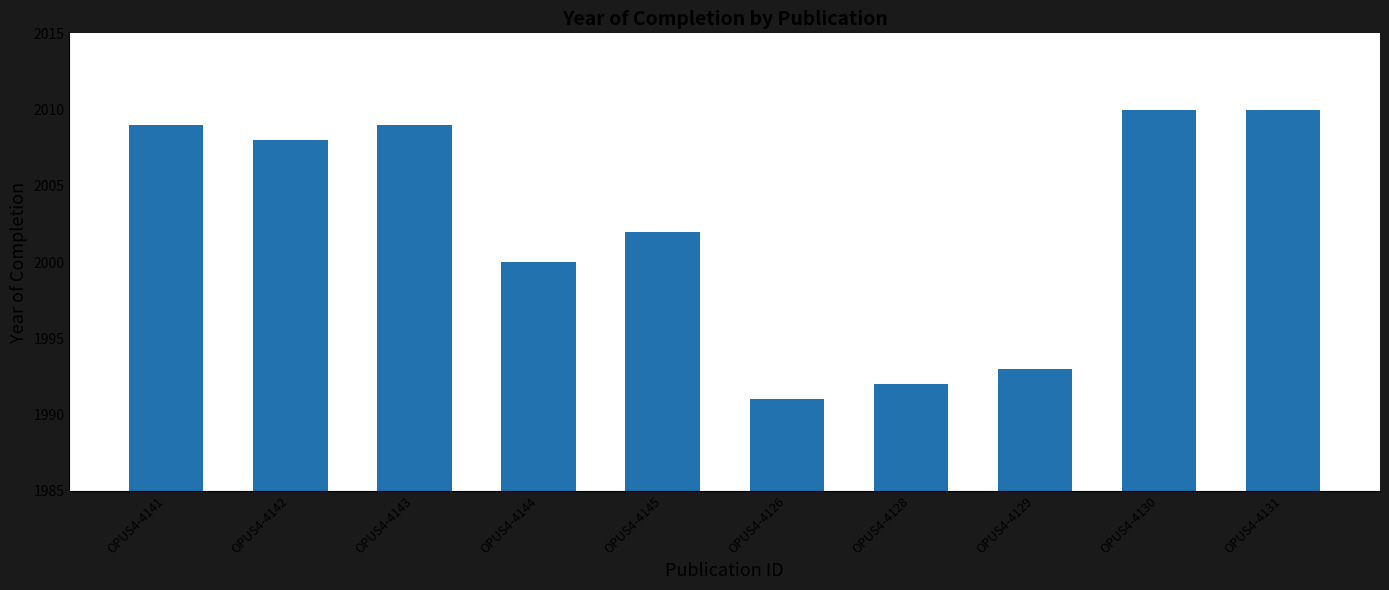

Approximately how many times larger is the value at OPUS4-4144 compared to OPUS4-4131?

1.0